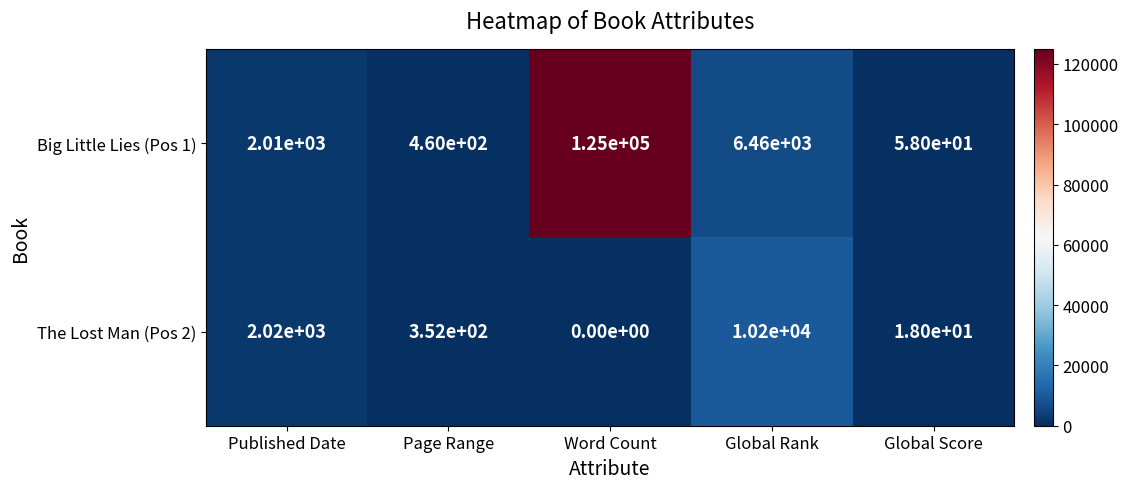

Where is Big Little Lies (Pos 1) nearest to the value 62529?

Global Rank